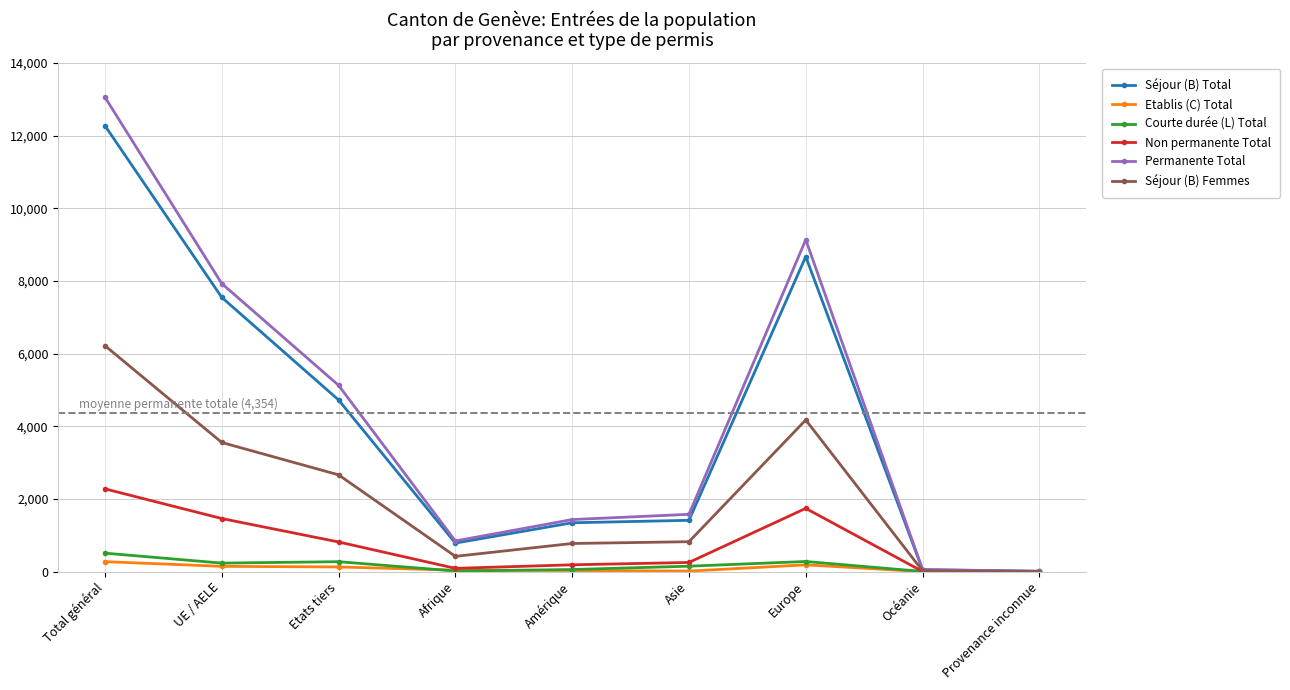

In Courte durée (L) Total, how many points are lower than both neighbors (excluding endpoints)?

2